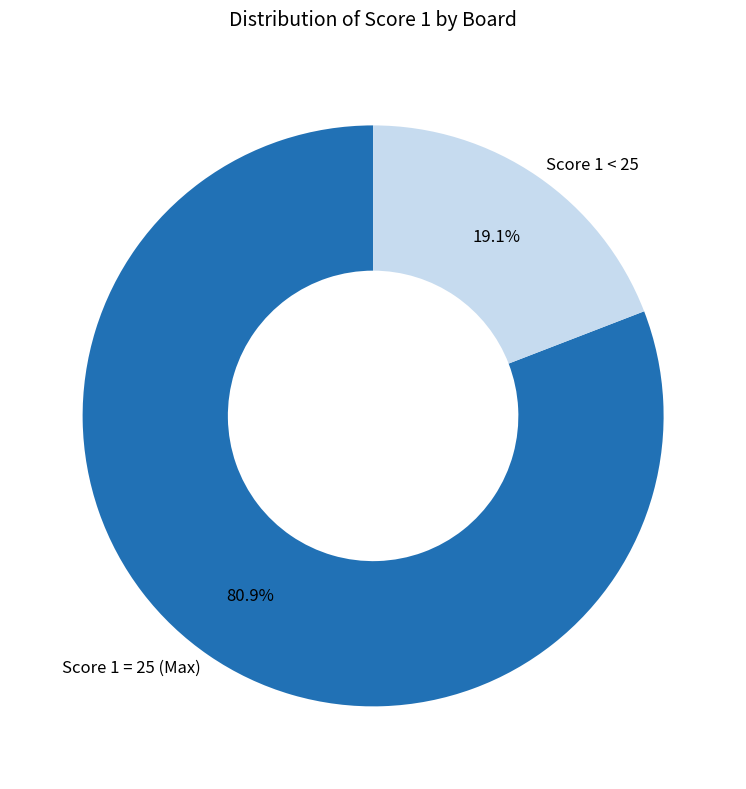

Does any single category account for the majority?

Yes